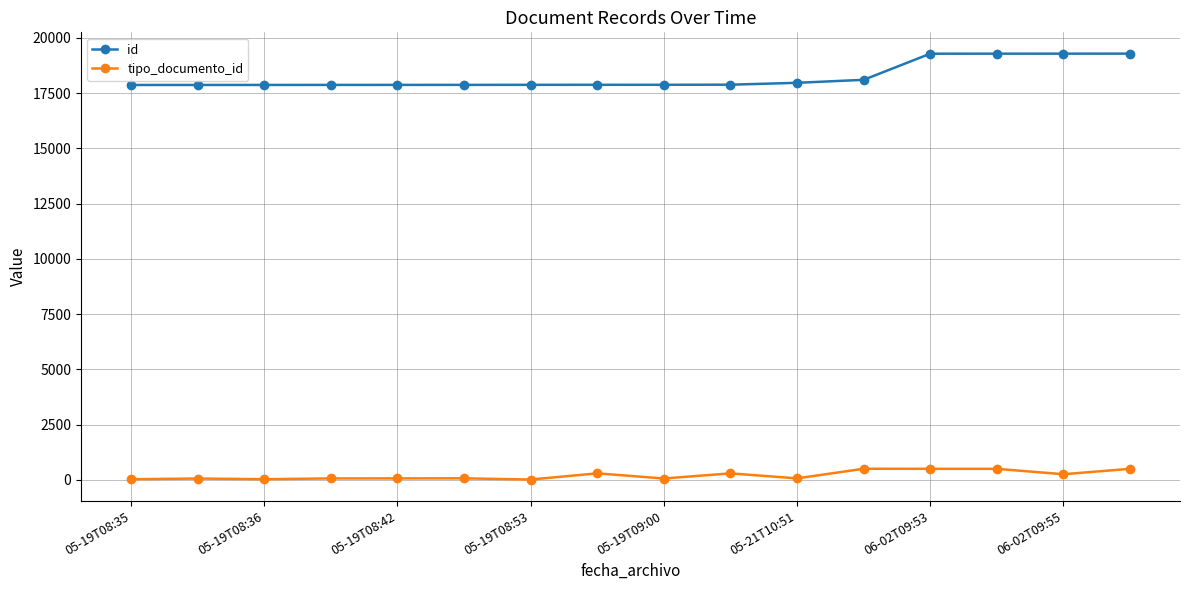

What is the maximum value shown in the chart?

19281